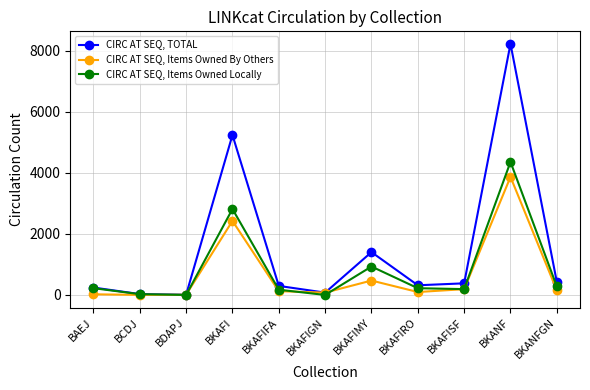

Is this an area chart (filled region under the line)?

No